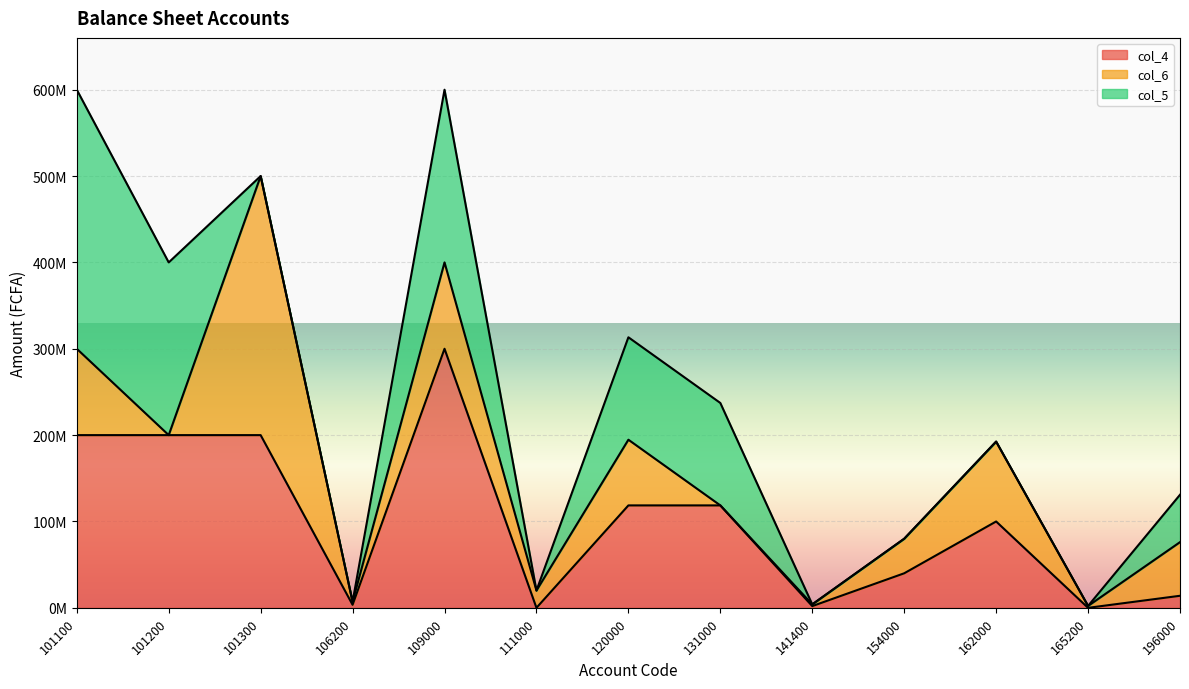

Between 101300 and 111000, which is larger?

101300